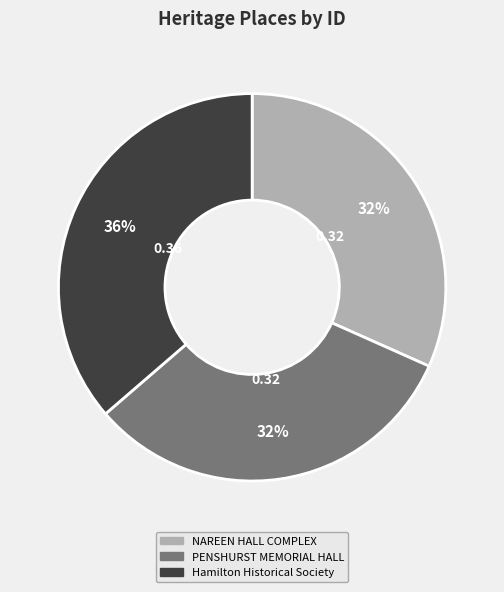

True or false: PENSHURST MEMORIAL HALL accounts for 32% of the total.

True